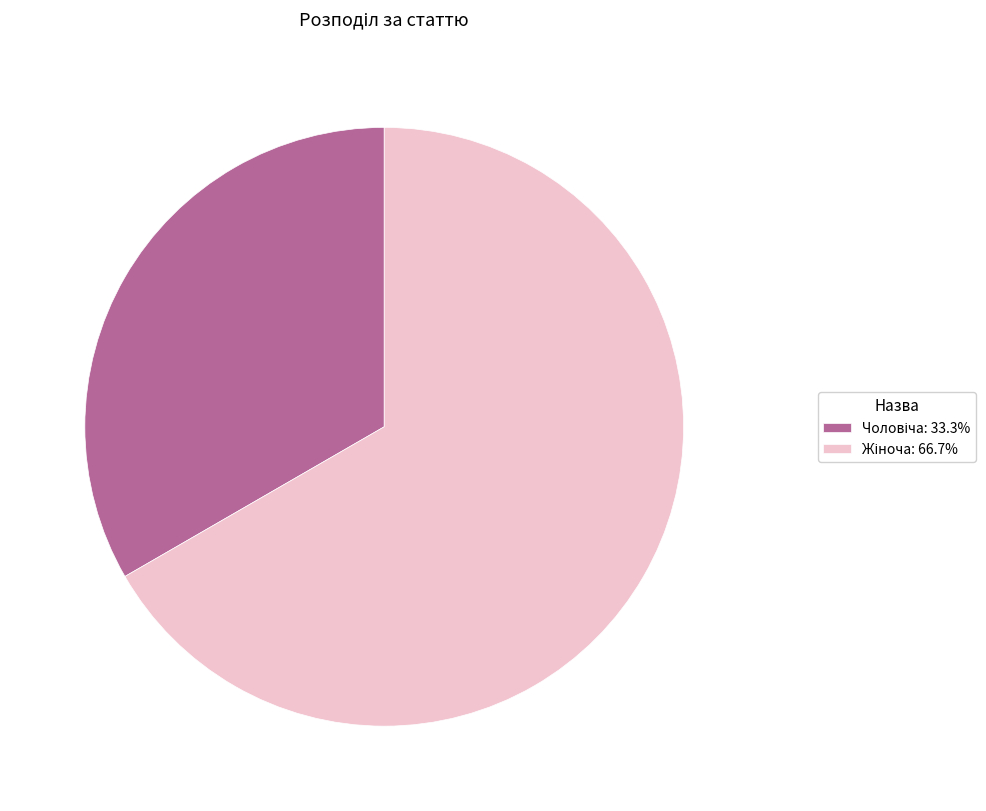

Does any single category account for the majority?

Yes